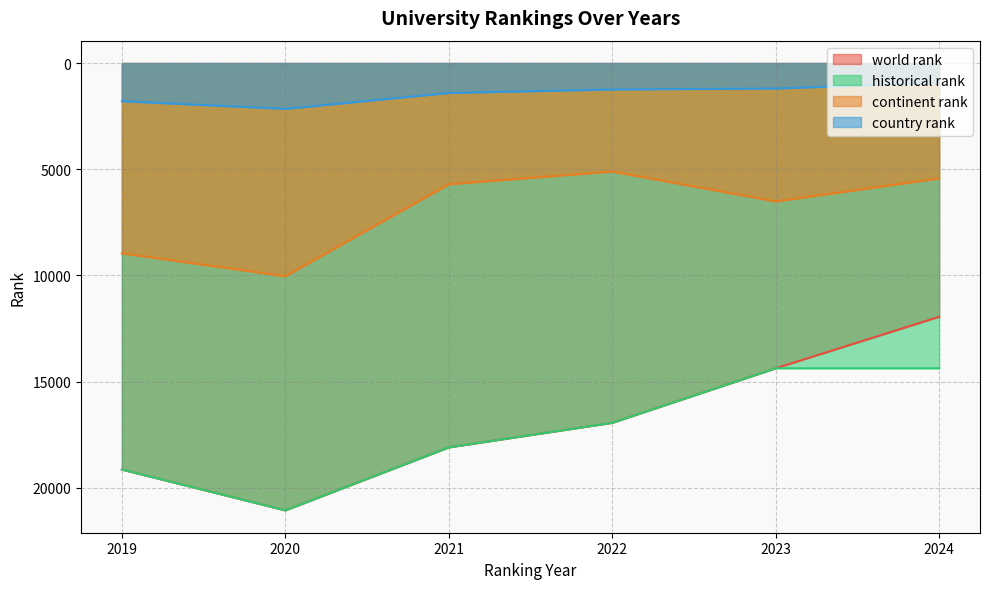

At 2024, list the series in order from largest to smallest.

historical rank, world rank, continent rank, country rank